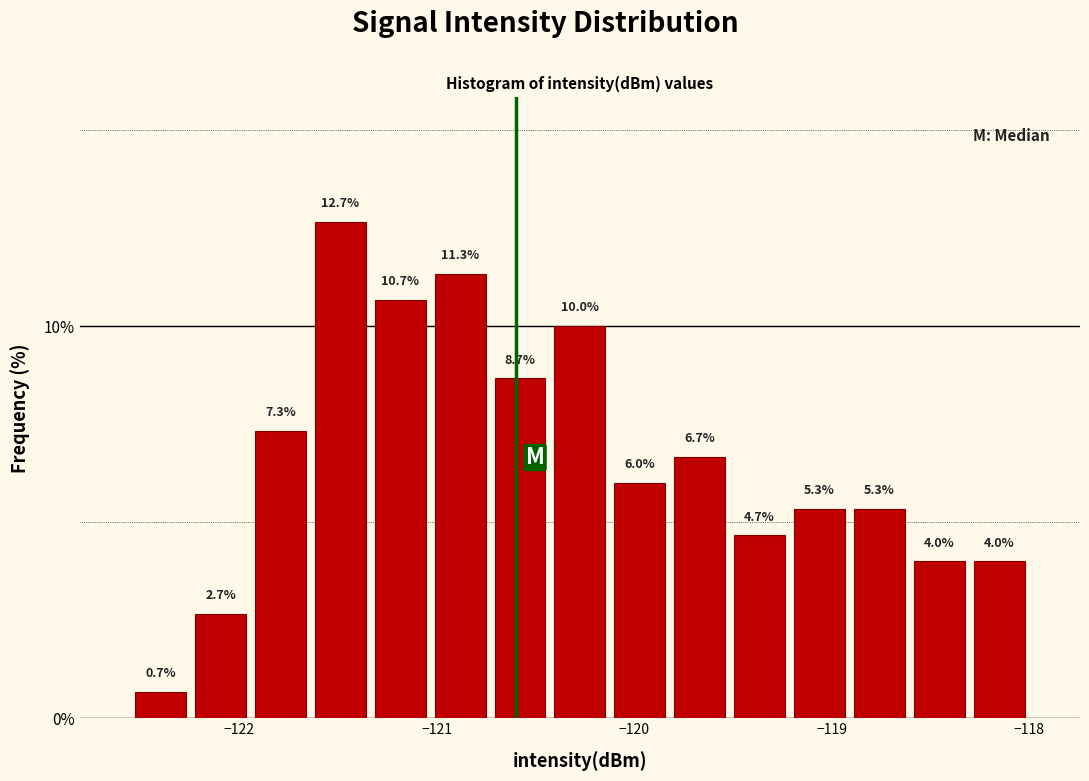

Read against the x-axis, roughly where is the centre of the tallest bar?

-121.5